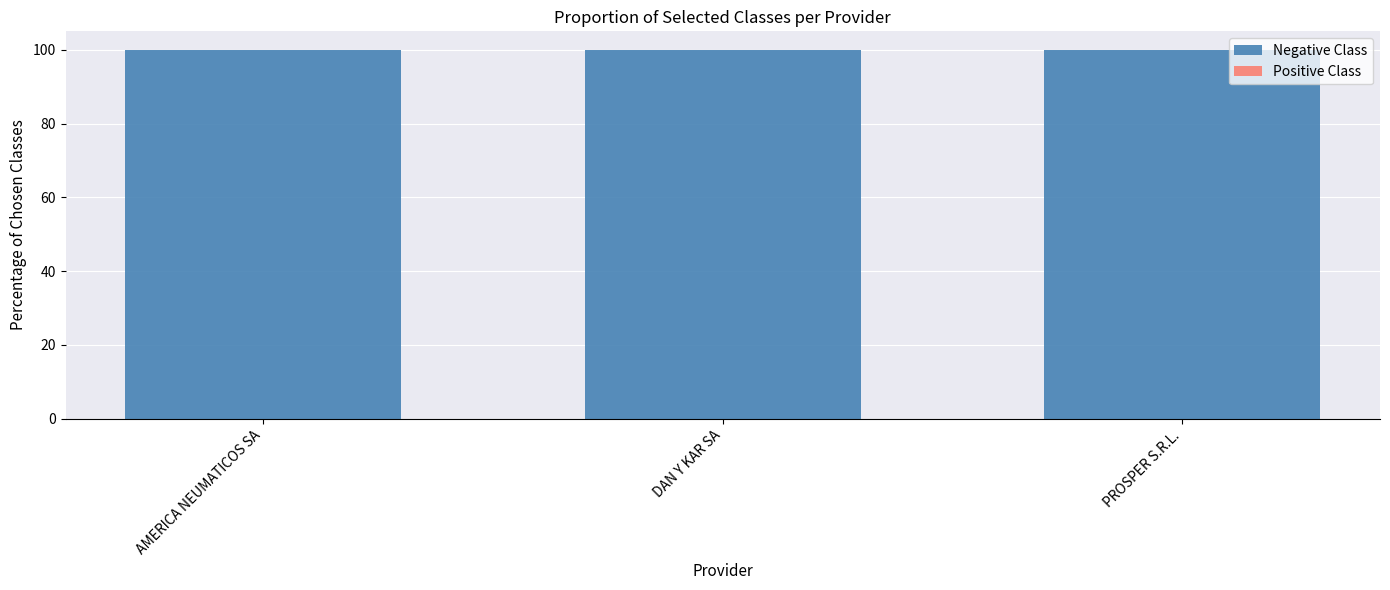

At AMERICA NEUMATICOS SA, list the series in order from largest to smallest.

Negative Class, Positive Class